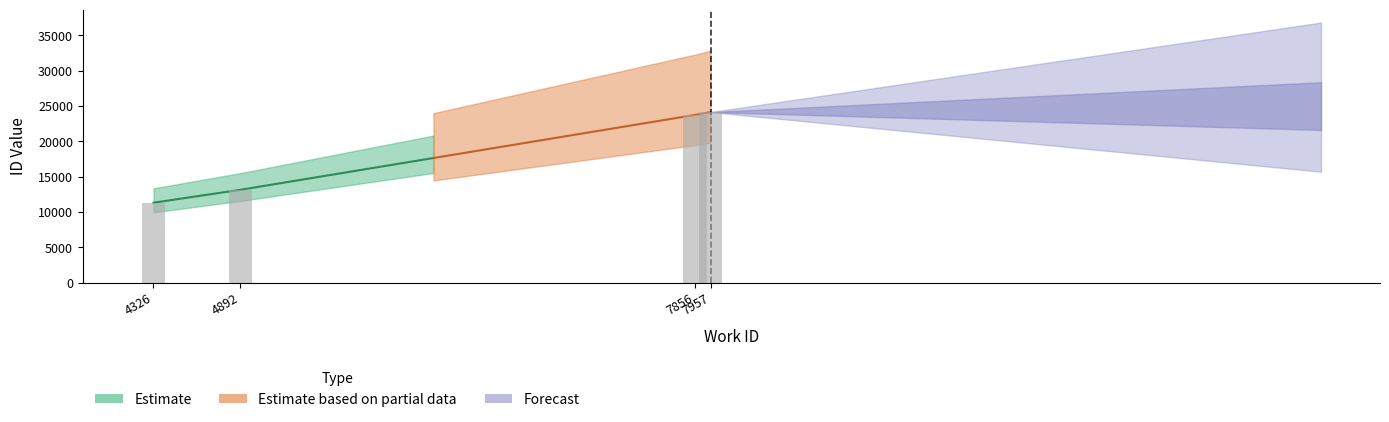

What is the change in value from 4326 to 4892?

+1827